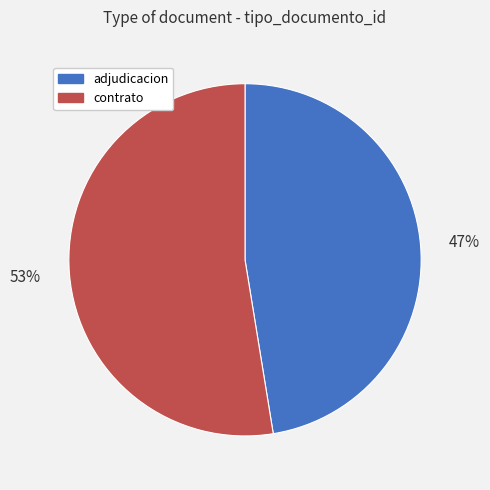

Is there any slice that represents more than half of the pie?

Yes